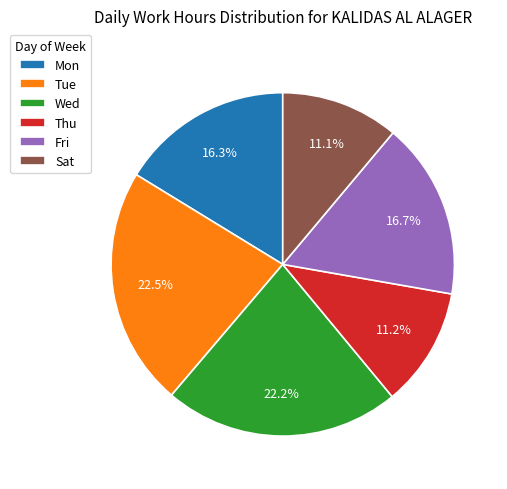

Between Wed and Sat, which is larger?

Wed